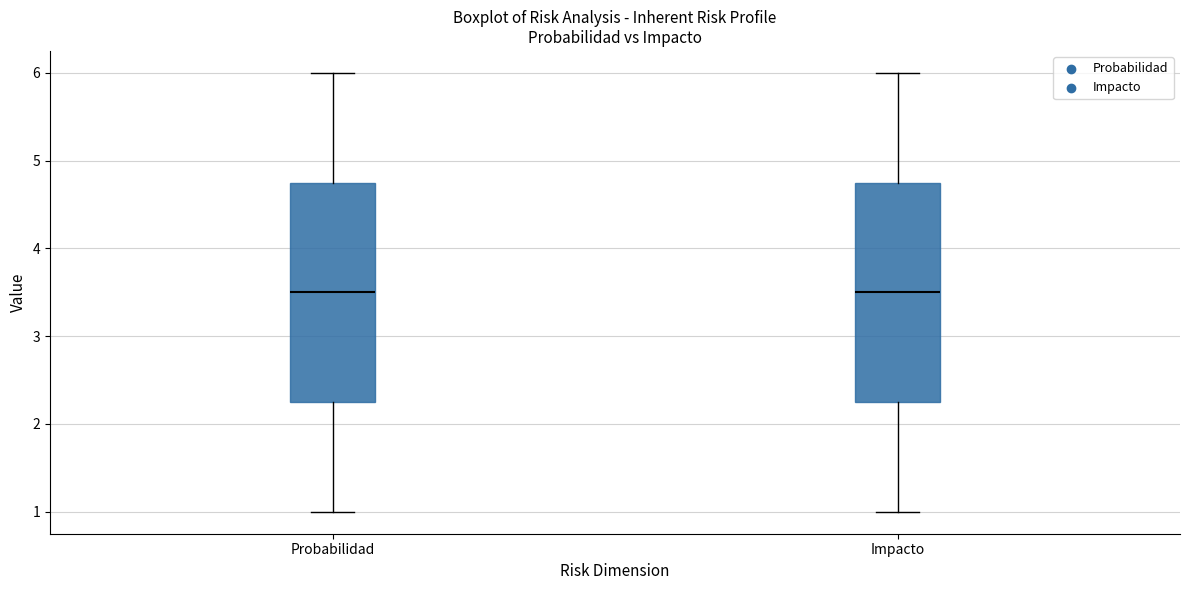

Reading left to right, transcribe this box plot: for each box, give where its median line is, the range the box spans, and where its two whiskers end, as read against the y-axis. The values are not printed on the chart, so give them approximately, as read against the axis.

Probabilidad: median 3.5, box 2.3 to 4.8, whiskers 1.0 to 6.0
Impacto: median 3.5, box 2.3 to 4.8, whiskers 1.0 to 6.0